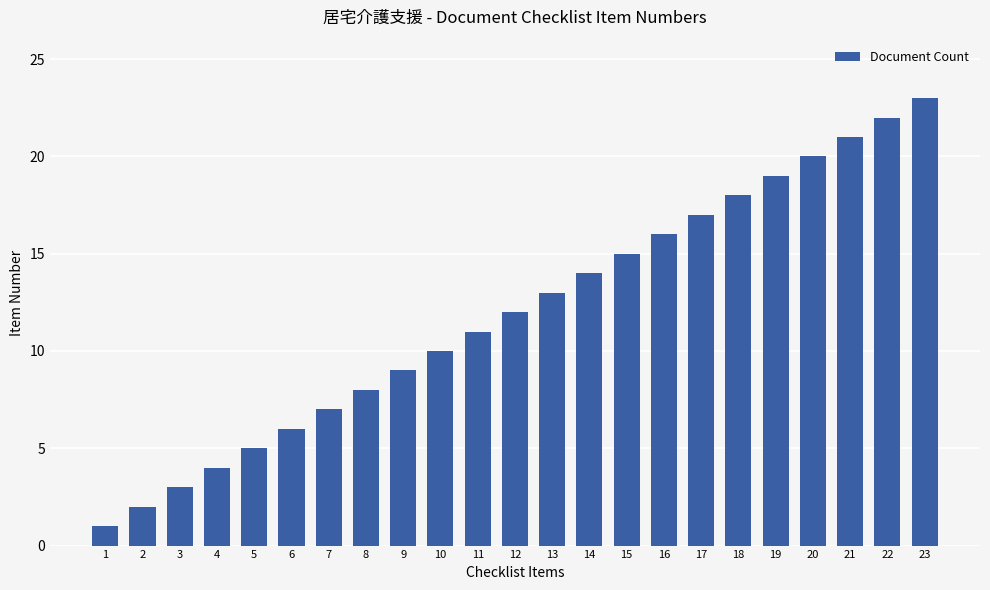

Reading left to right, transcribe all the data shown in this chart.

1=1	2=2	3=3	4=4	5=5	6=6	7=7	8=8	9=9	10=10	11=11	12=12	13=13	14=14	15=15	16=16	17=17	18=18	19=19	20=20	21=21	22=22	23=23